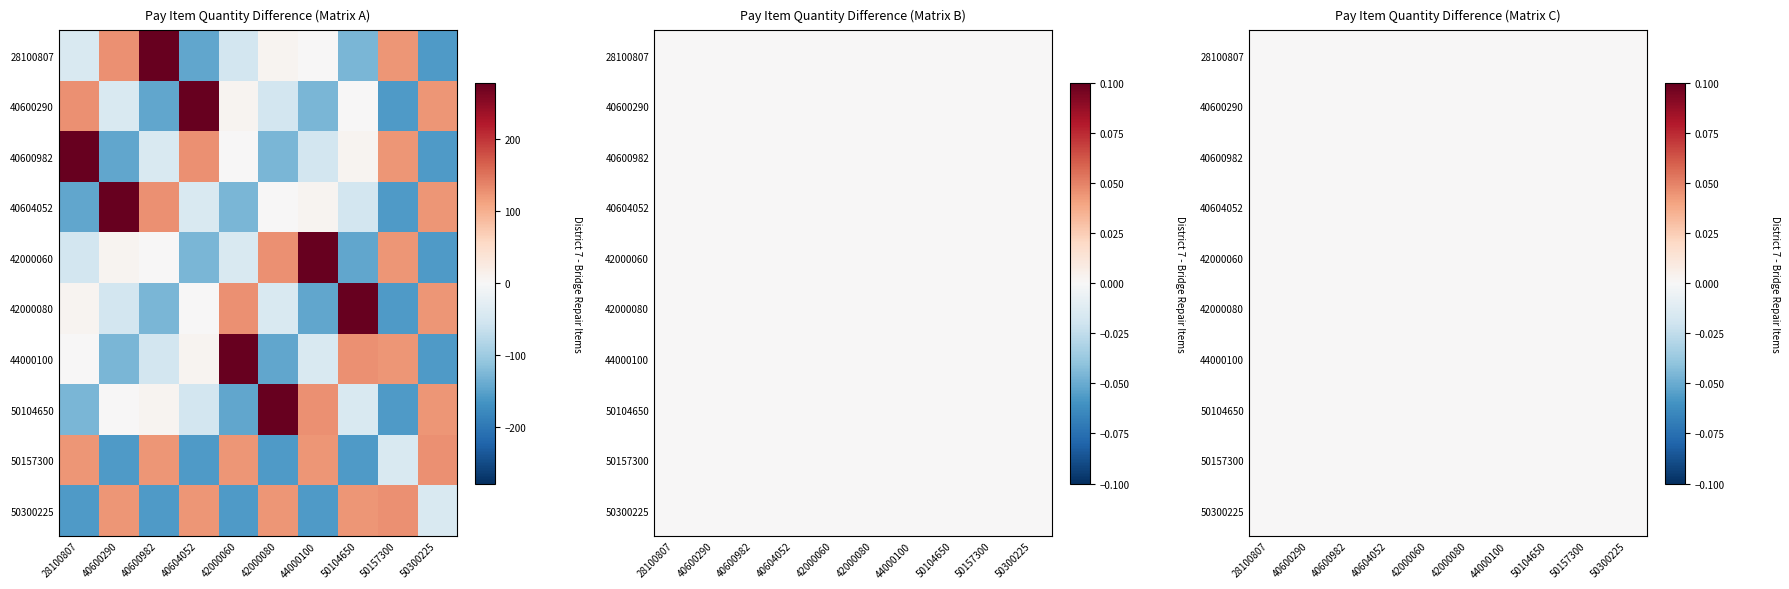

At which label is 44000100 closest to 59?

40604052